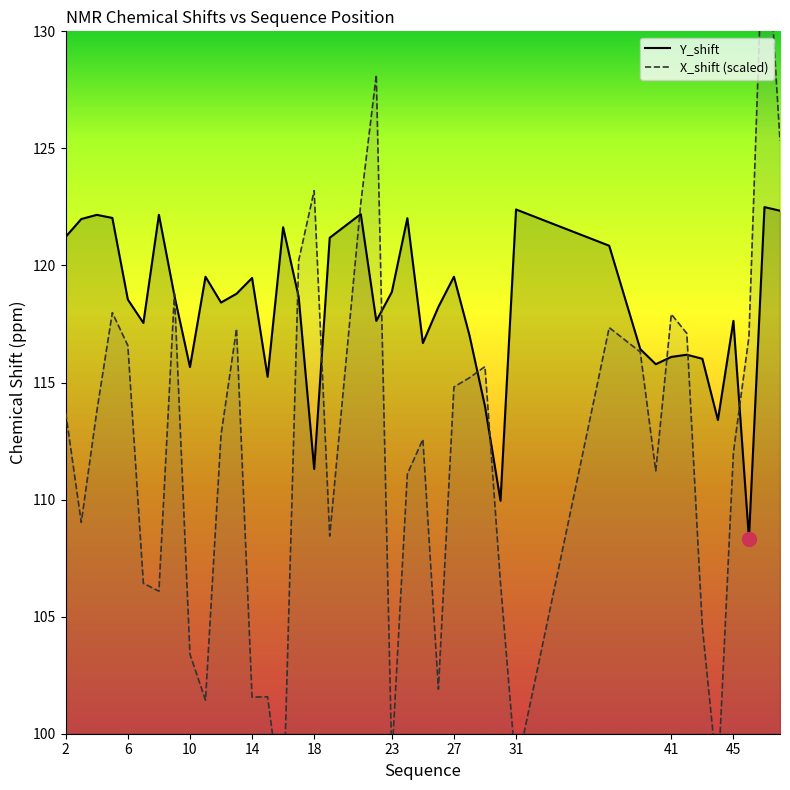

True or false: Y_shift and X_shift cross at least once.

True